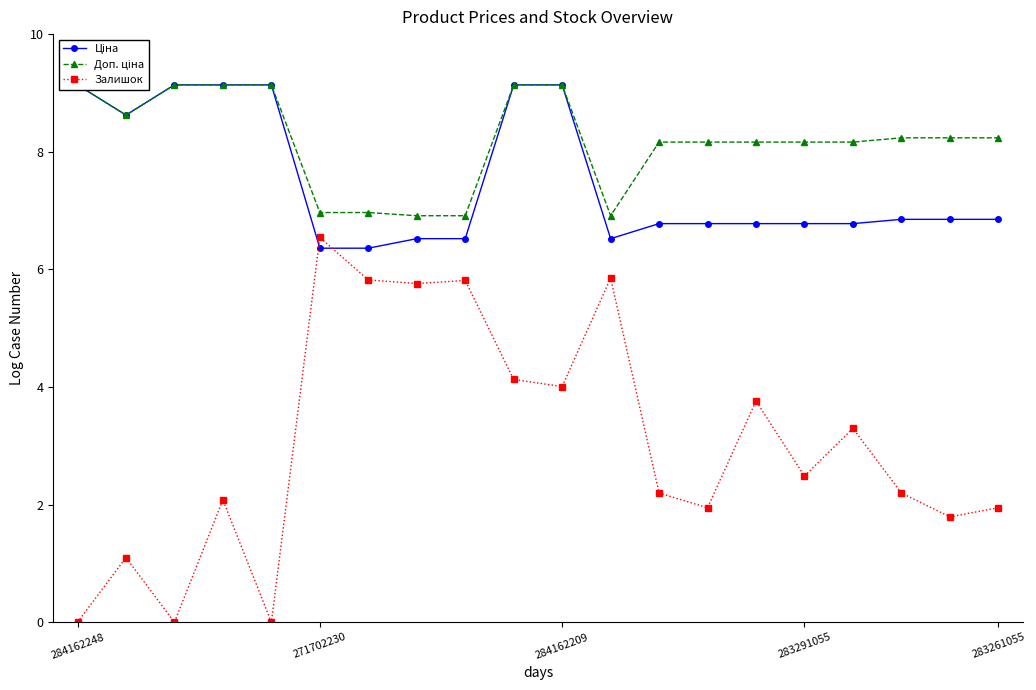

Read the Ціна value at 13.

6.8